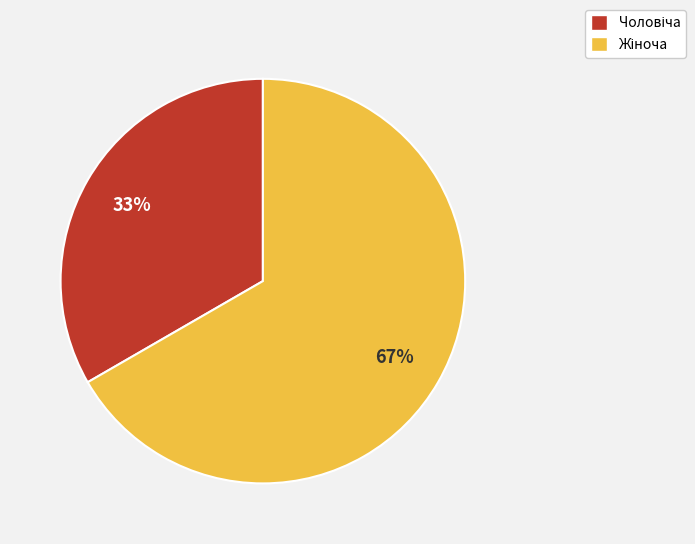

Does any single category account for the majority?

Yes